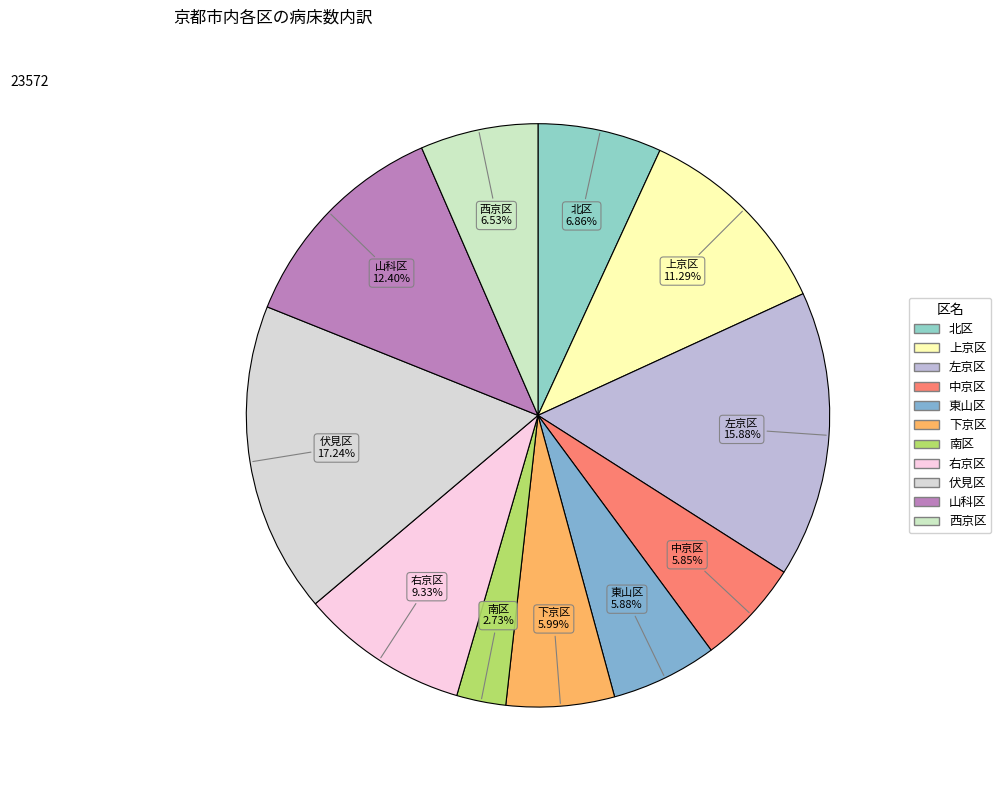

How many slices are in this pie chart?

11